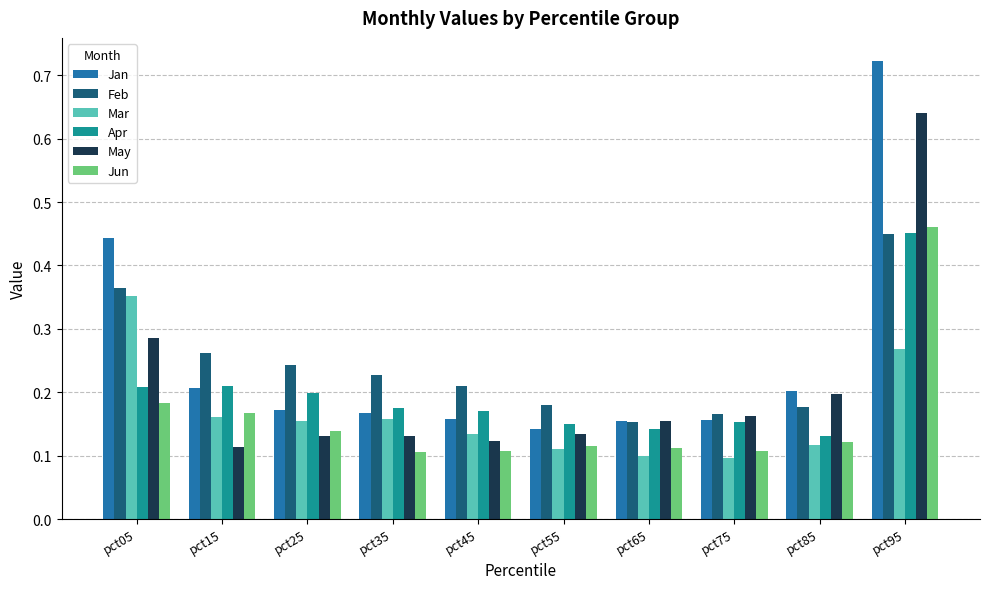

Between pct55 and pct95, which series saw the biggest shift?

Jan